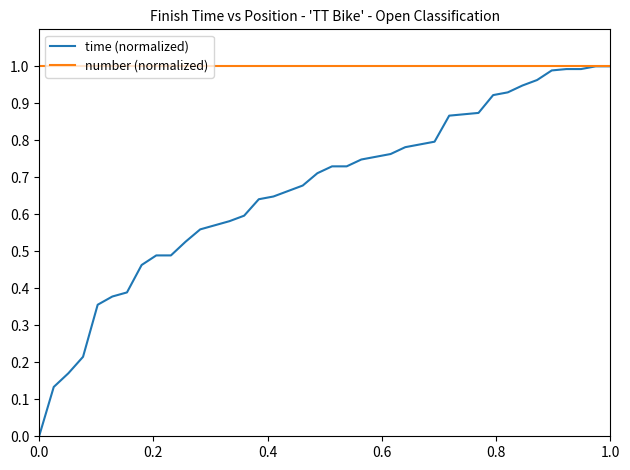

List the series in order of their overall mean, highest first.

number (normalized), time (normalized)